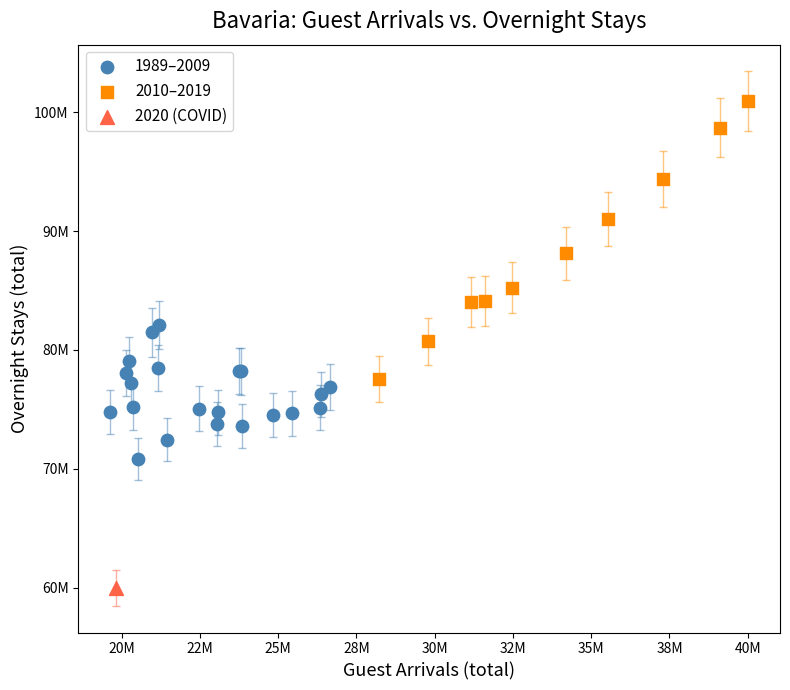

What are all the series names shown in the legend?

1989–2009, 2010–2019, 2020 (COVID)